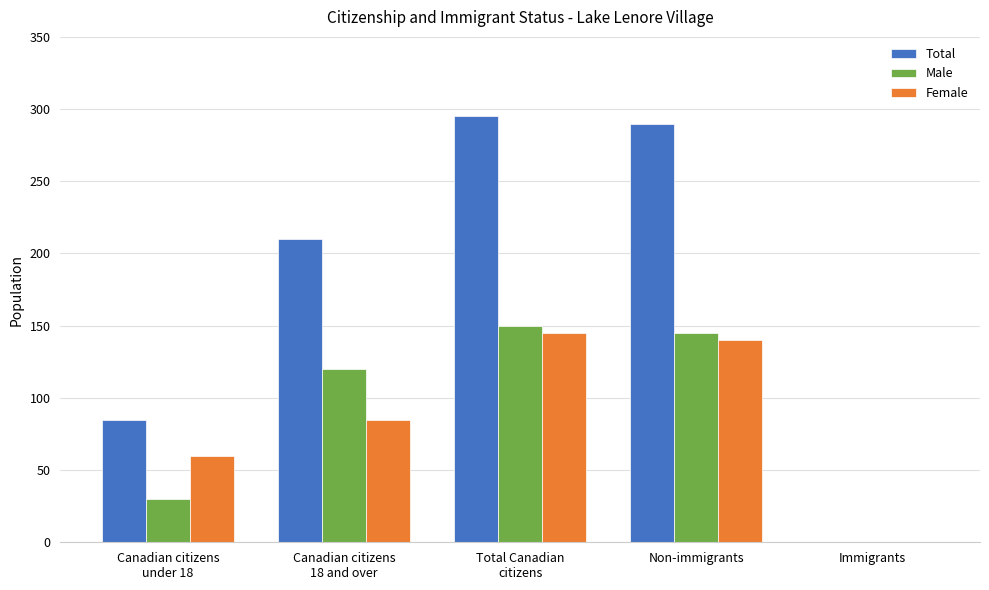

Count the number of data series in this chart.

3